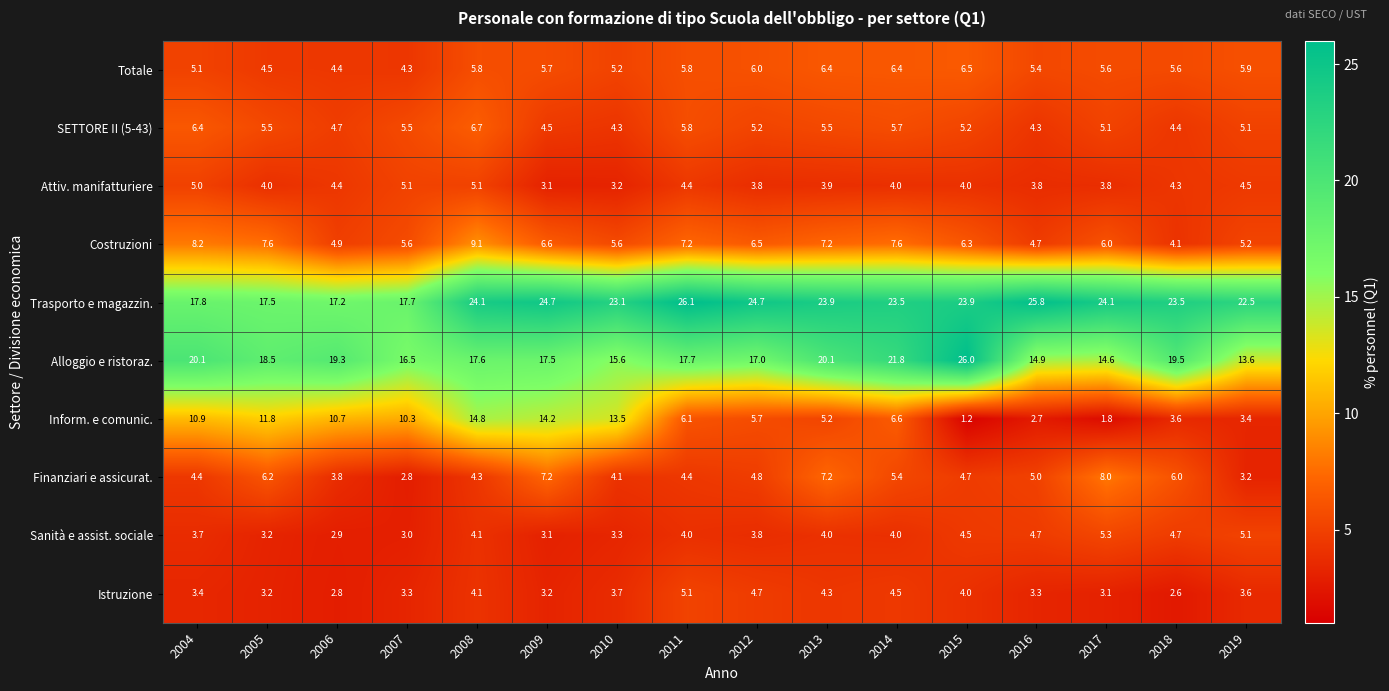

What is the highest value of the Attiv. manifatturiere series?

5.1